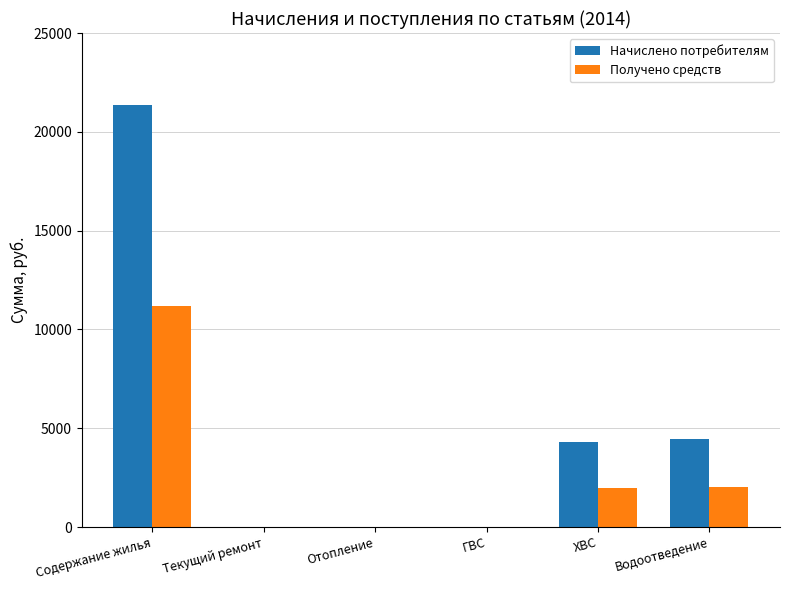

What is the difference between the Начислено потребителям values at Содержание жилья and ГВС?

21354.0